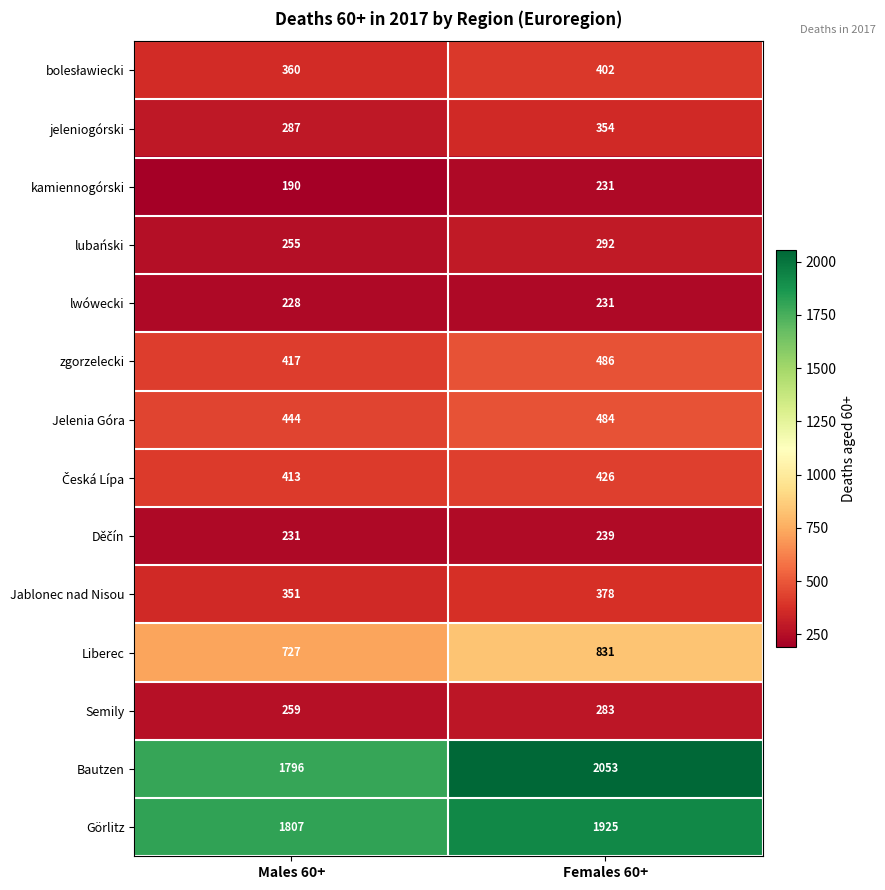

What is the difference between the maximum and minimum values in the lubański series?

37